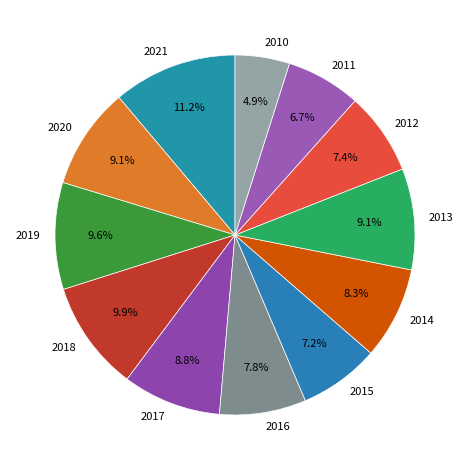

Do 2019 and 2017 together represent more than half of the pie?

No